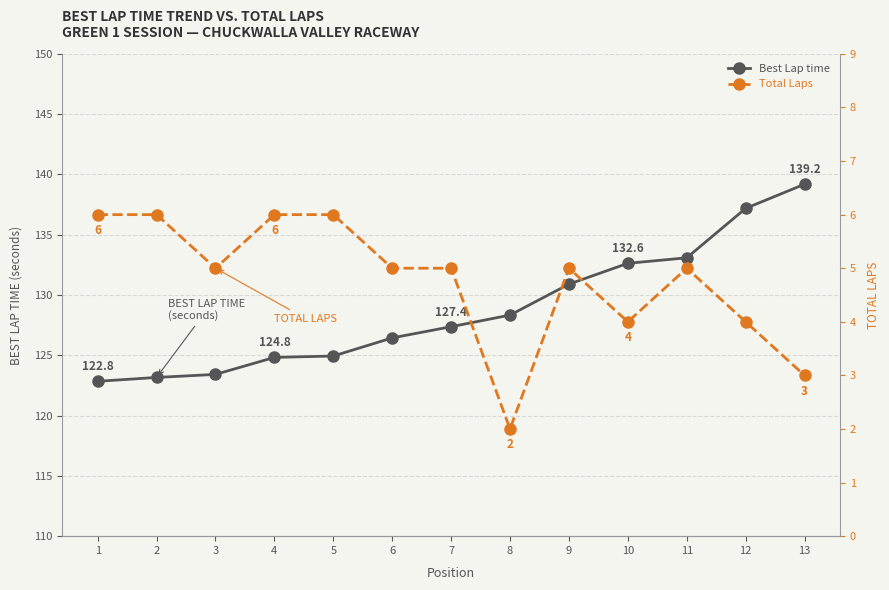

Reading left to right, transcribe all the data shown in this chart.

Best Lap time: 1=122.8	2=123.2	3=123.4	4=124.8	5=124.9	6=126.4	7=127.4	8=128.3	9=130.9	10=132.6	11=133.1	12=137.2	13=139.2
Total Laps: 1=6.0	2=6.0	3=5.0	4=6.0	5=6.0	6=5.0	7=5.0	8=2.0	9=5.0	10=4.0	11=5.0	12=4.0	13=3.0